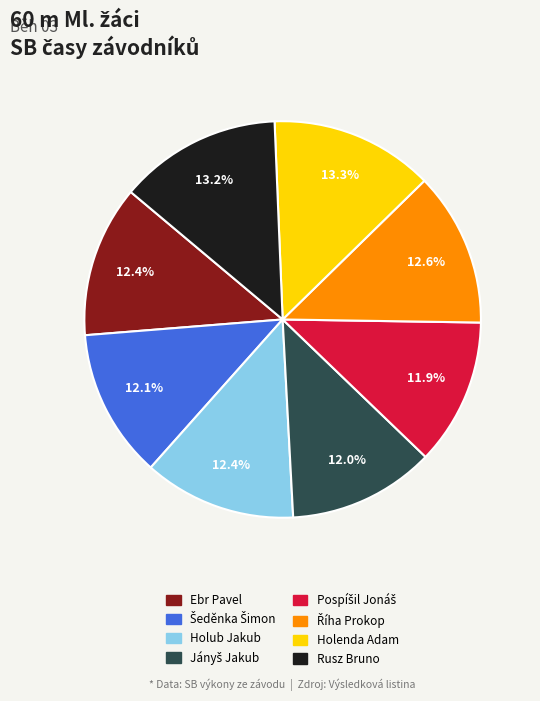

Does any single category account for the majority?

No